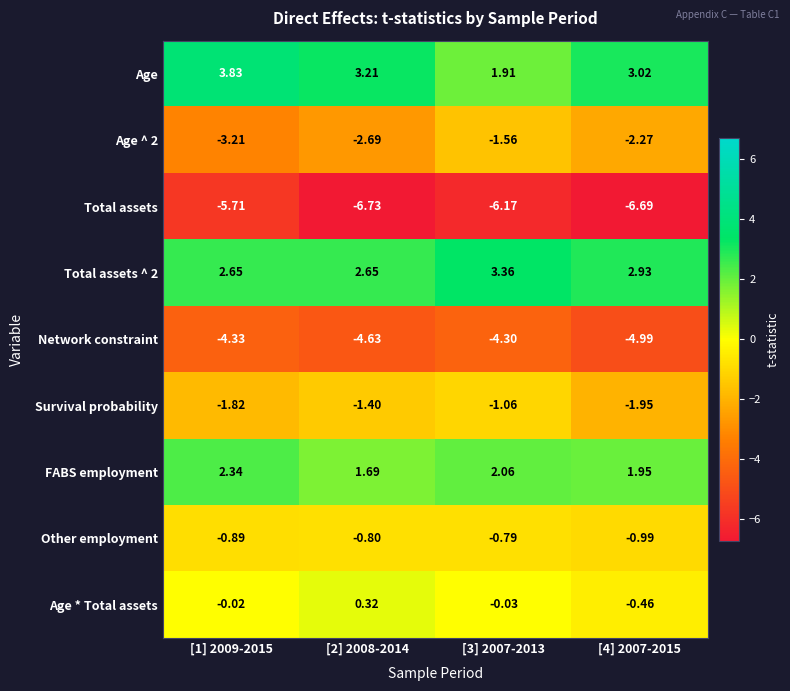

Which series has the largest total across all categories?

Age